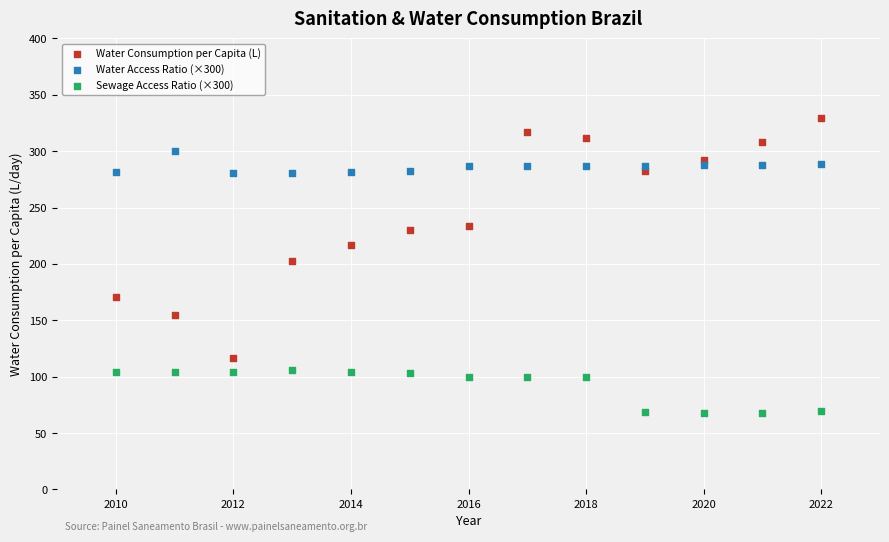

Which series has the widest spread of Y values?

Water Consumption per Capita (L)